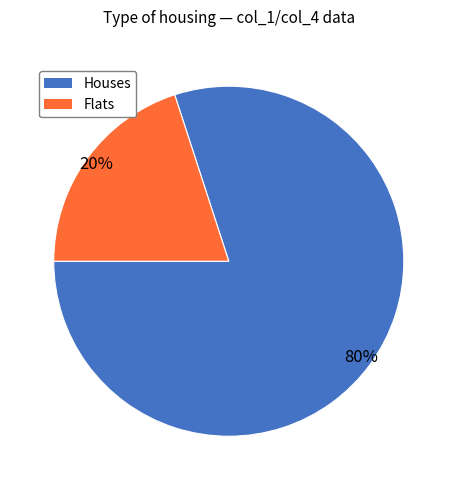

To the nearest percent, what is the average slice percentage?

50%